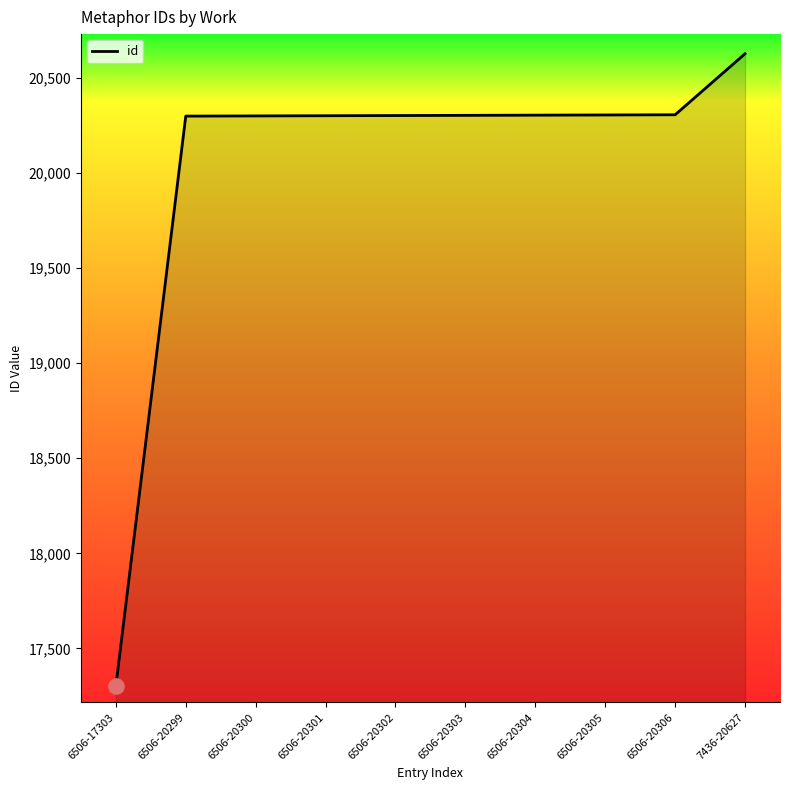

Between 6506-20305 and 6506-17303, which is larger?

6506-20305